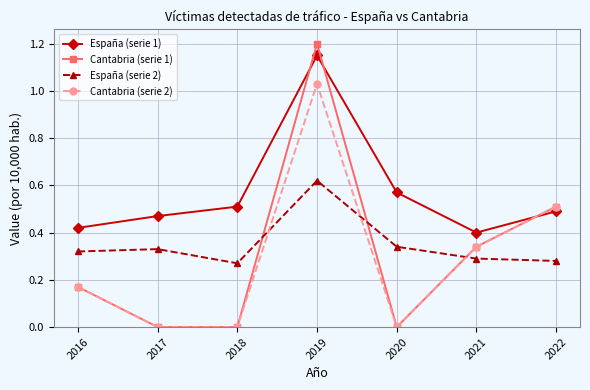

At which category does Cantabria (serie 2) reach its first local peak?

2019